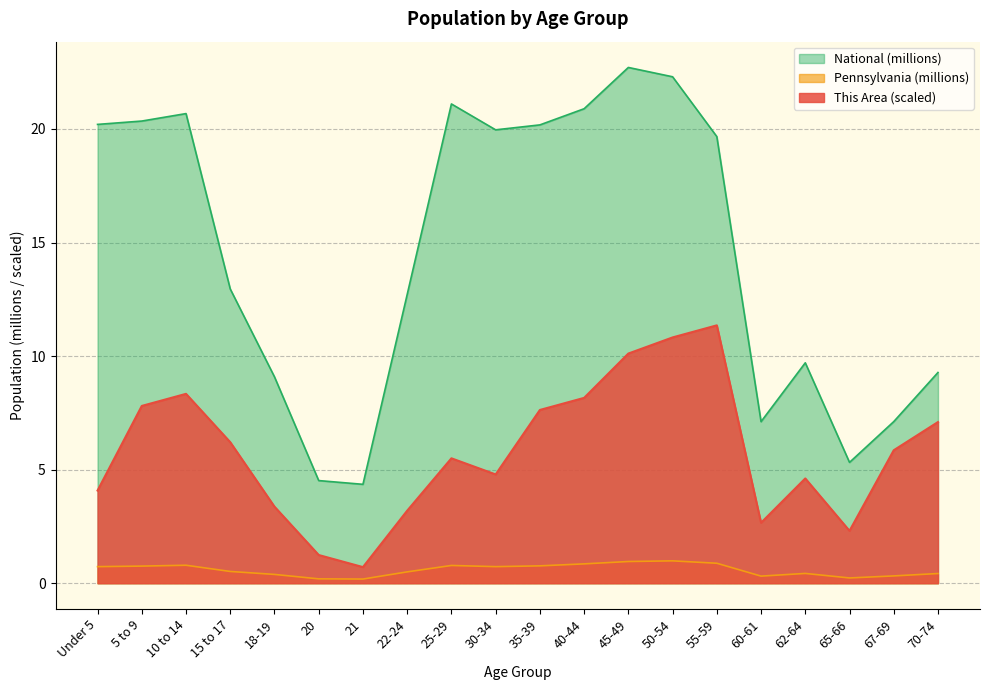

The value of This Area at 50-54 is 10.8. True or false?

True